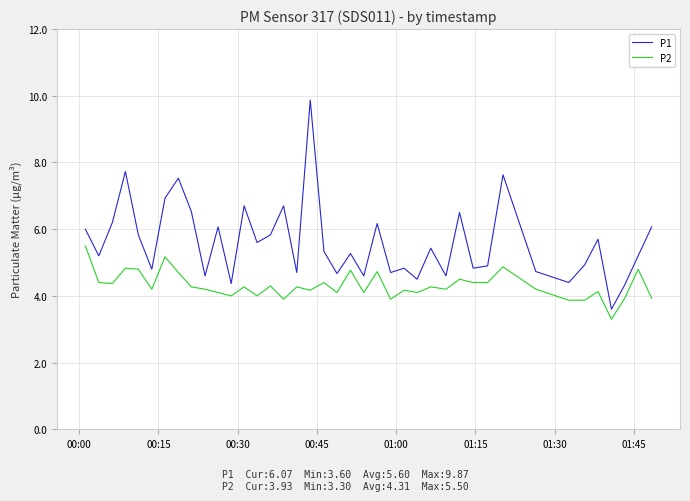

What is the lowest value of the P2 series?

3.3